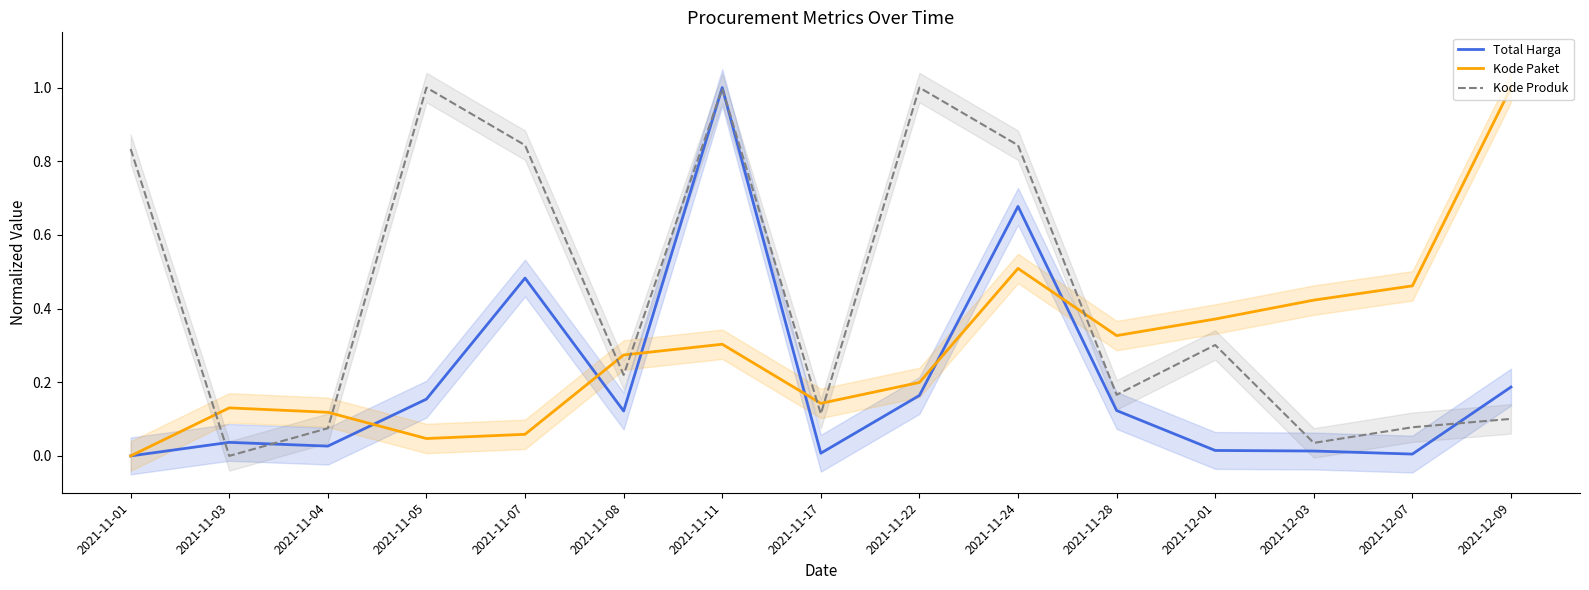

Where is the first local maximum for Kode Produk?

2021-11-05